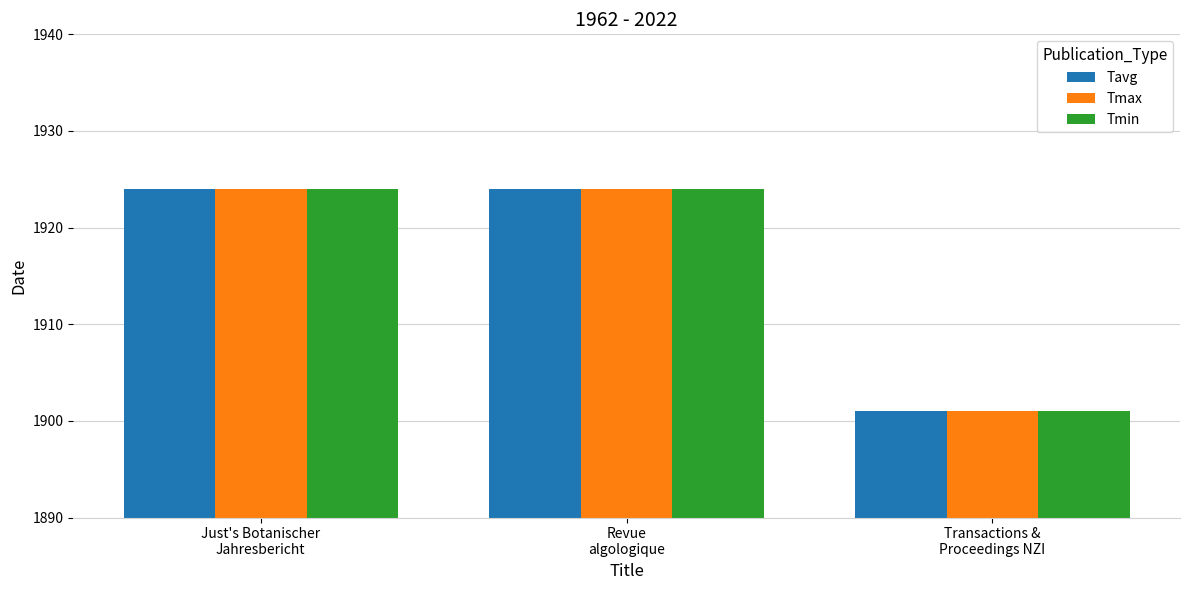

Reading right to left, list all the values displayed in this chart.

Tavg: Transactions &
Proceedings NZI=1901	Revue
algologique=1924	Just's Botanischer
Jahresbericht=1924
Tmax: Transactions &
Proceedings NZI=1901	Revue
algologique=1924	Just's Botanischer
Jahresbericht=1924
Tmin: Transactions &
Proceedings NZI=1901	Revue
algologique=1924	Just's Botanischer
Jahresbericht=1924